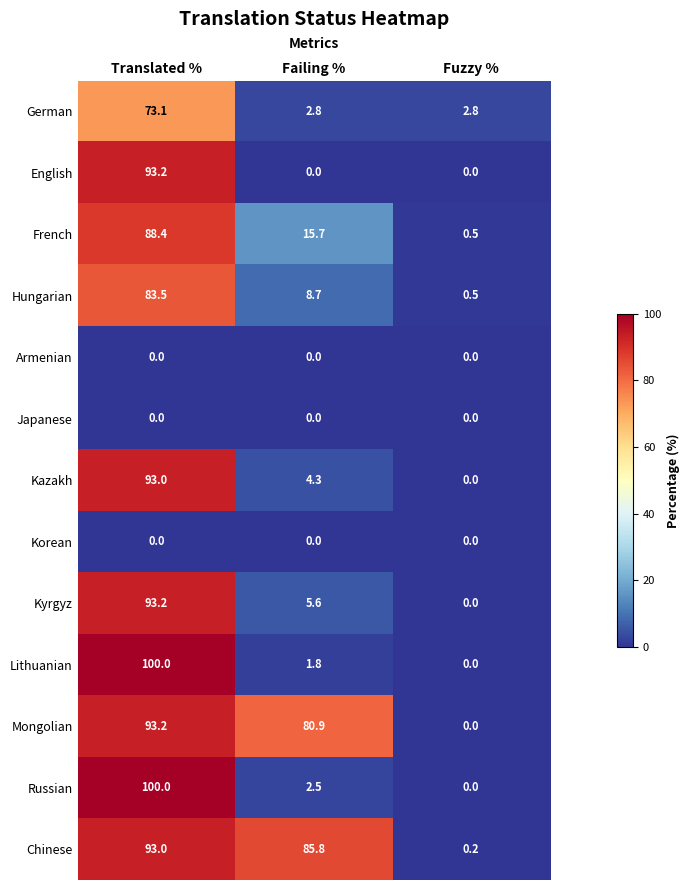

The Hungarian series shows 83.5 at Translated %. True or false?

True